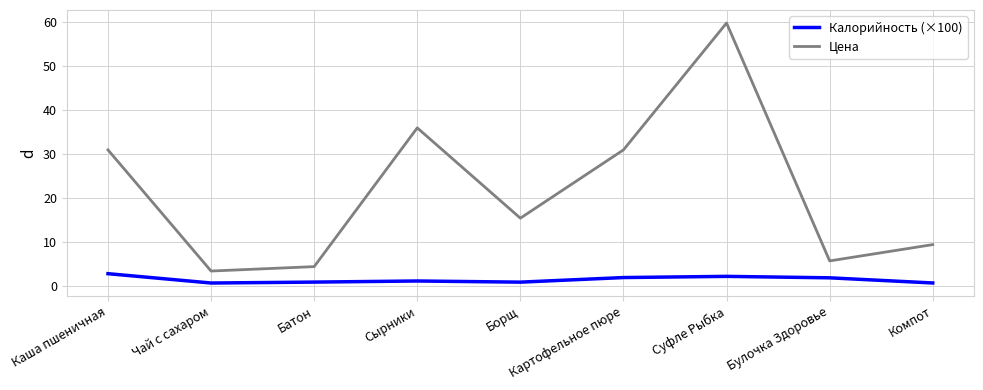

What is the greatest value displayed?

59.8